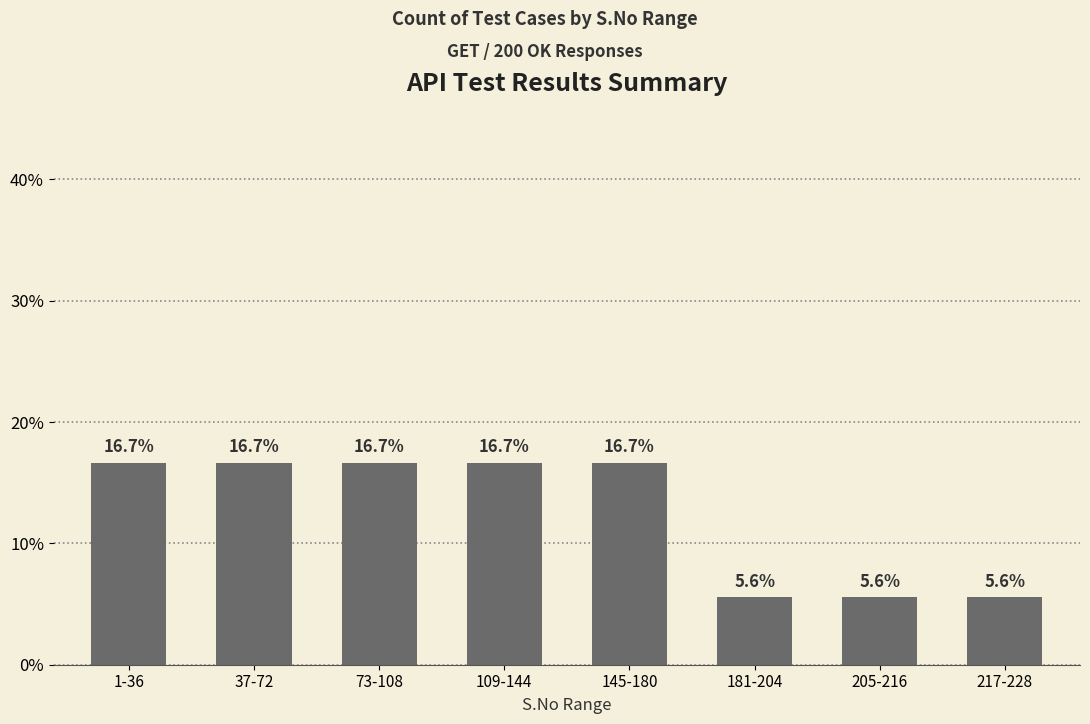

The chart shows a value of 24.3 at 37-72. True or false?

False